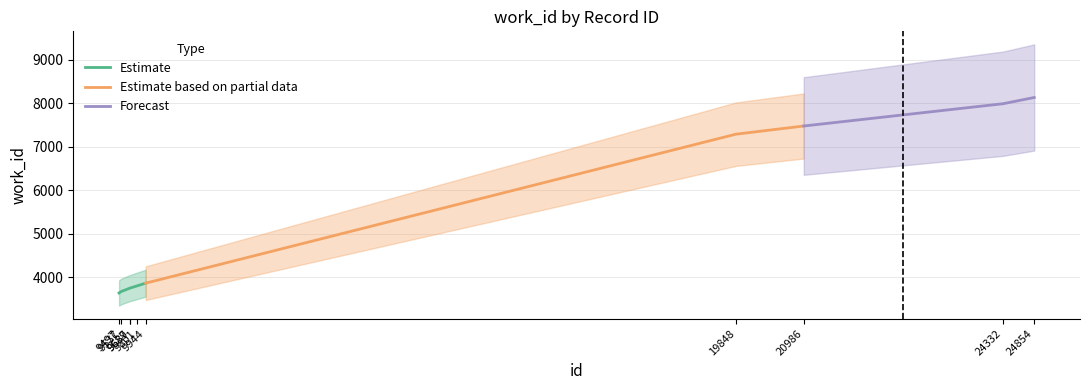

What is the maximum value shown in the chart?

8131